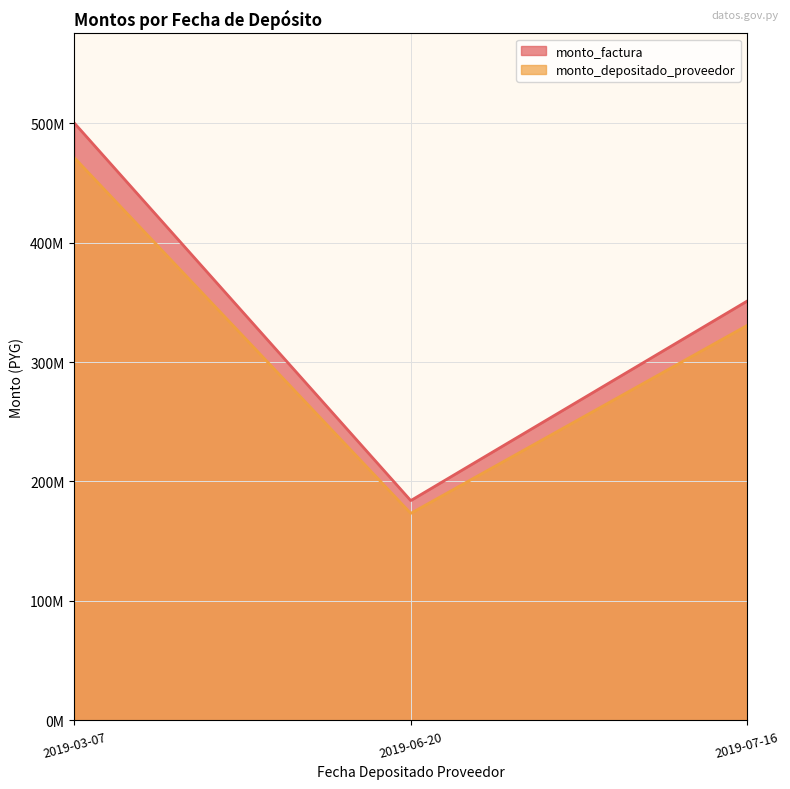

Reading left to right, transcribe all the data shown in this chart.

monto_factura: 2019-03-07=500000000	2019-06-20=184000000	2019-07-16=351000000
monto_depositado_proveedor: 2019-03-07=470963636	2019-06-20=173314618	2019-07-16=330616473